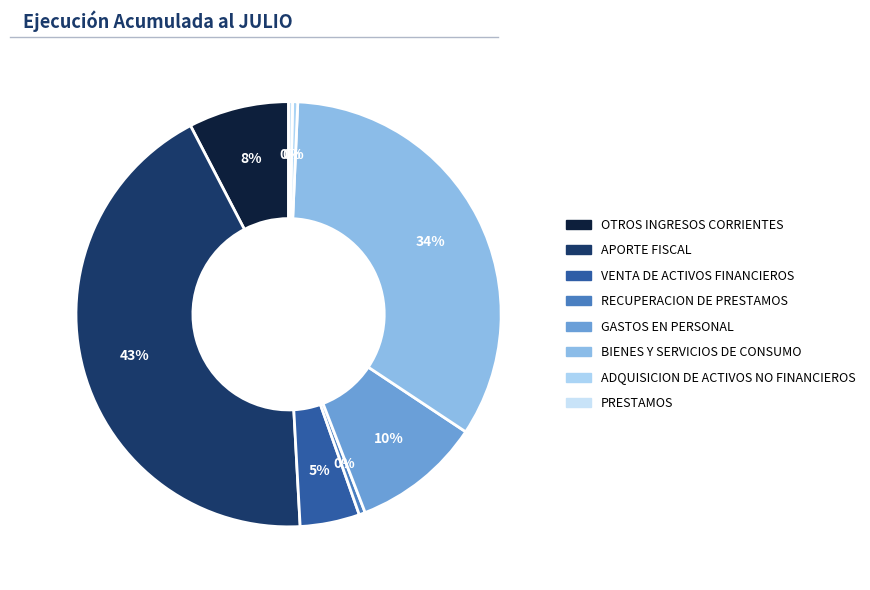

What is the ratio of the value at GASTOS EN PERSONAL to the value at VENTA DE ACTIVOS FINANCIEROS?

2.2